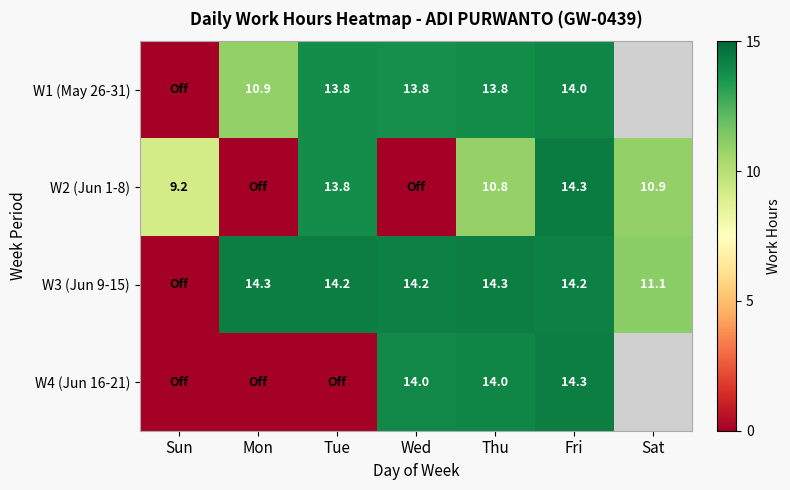

The W3 (Jun 9-15) series shows 9.2 at Tue. True or false?

False